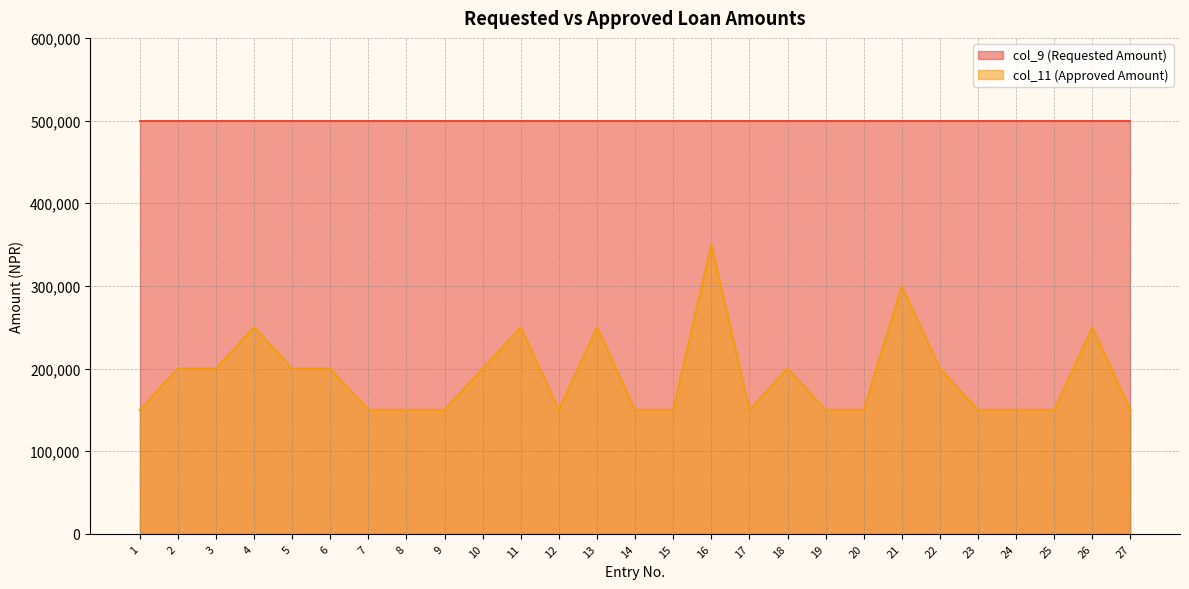

True or false: col_9 (Requested Amount) and col_11 (Approved Amount) cross at least once.

False